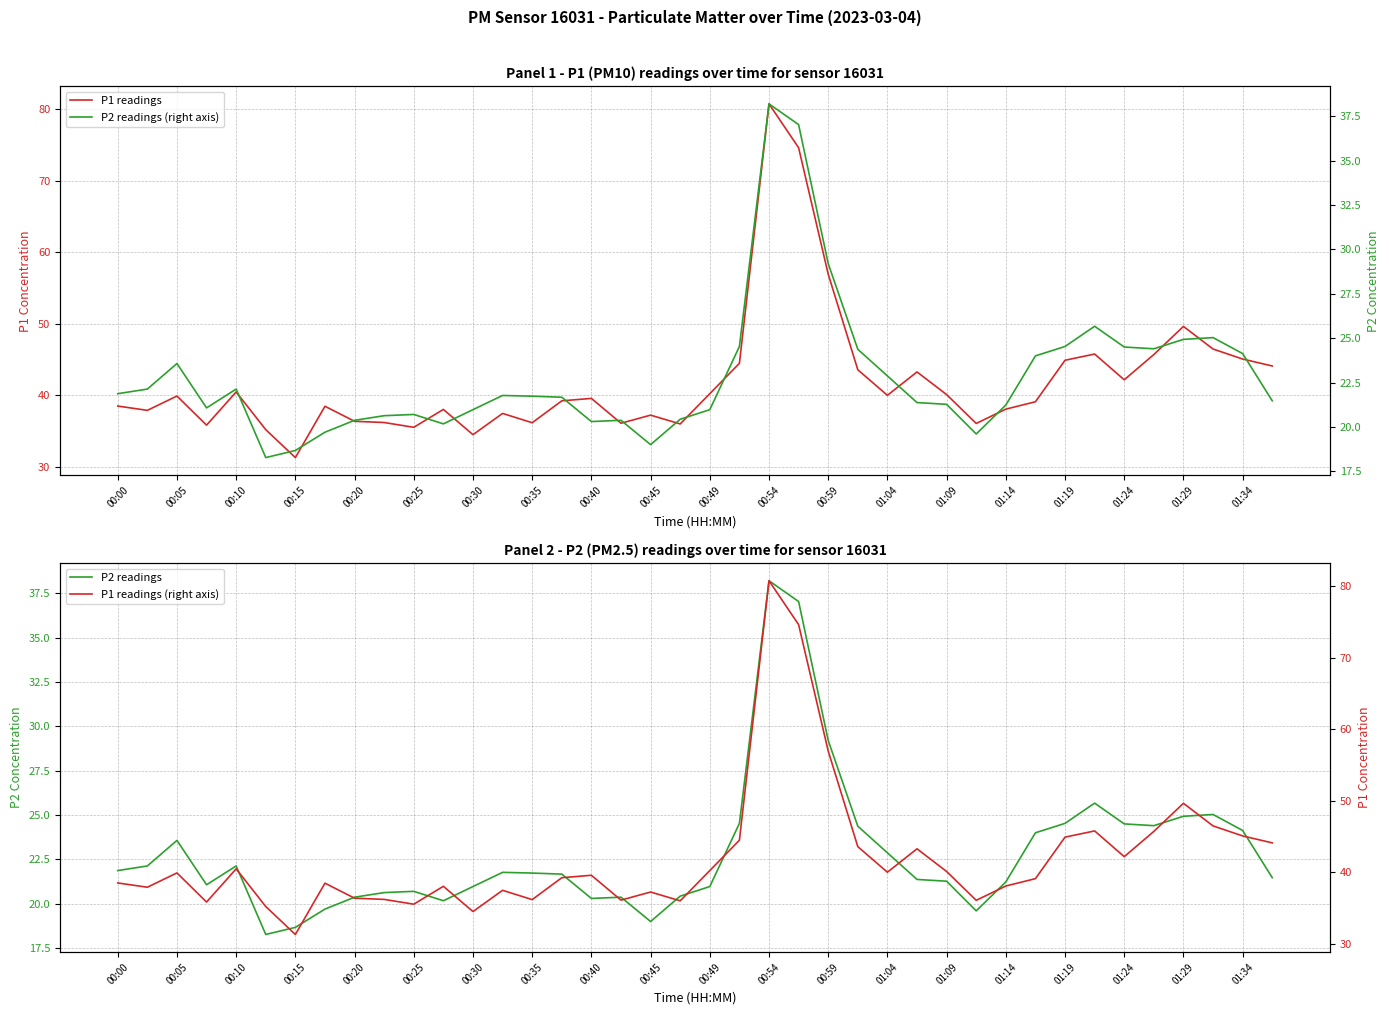

The P2 readings series shows 35.2 at 01:04. True or false?

False